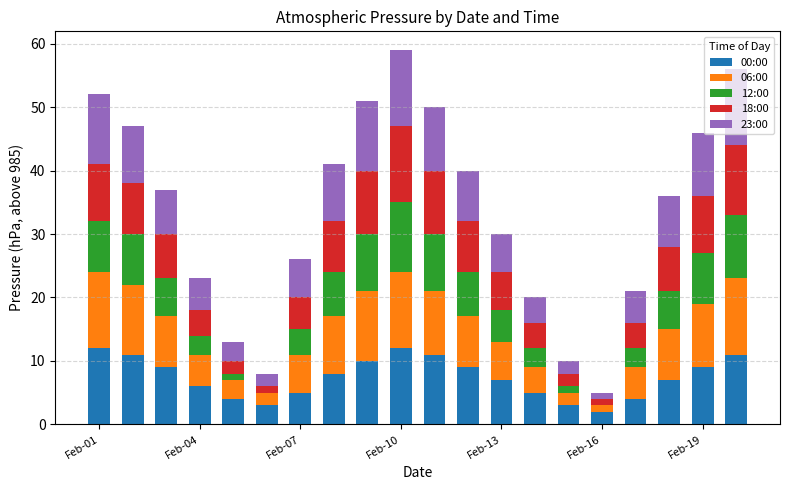

Count the number of categories in the chart.

20